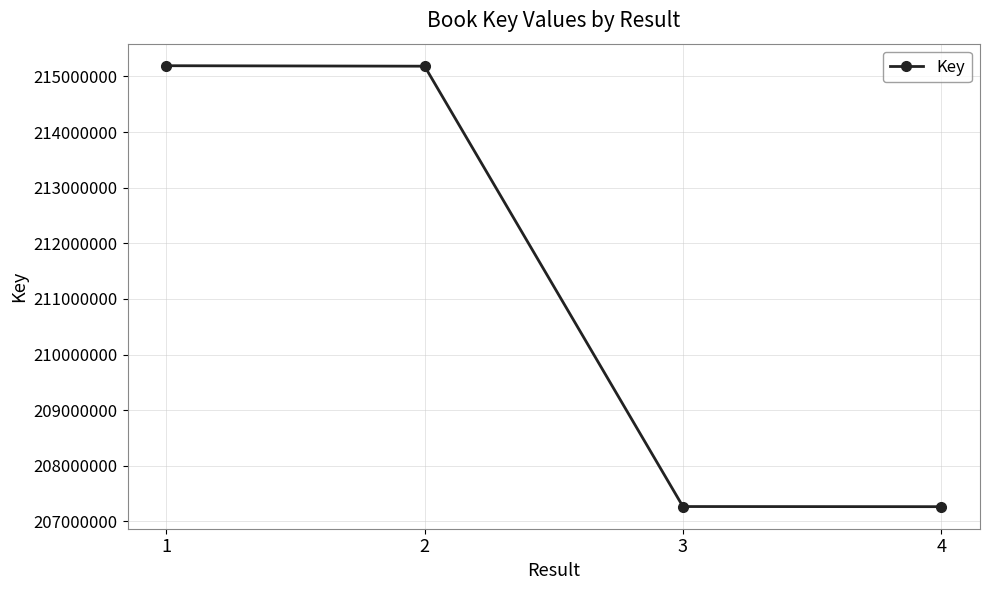

What is the greatest value displayed?

215191524